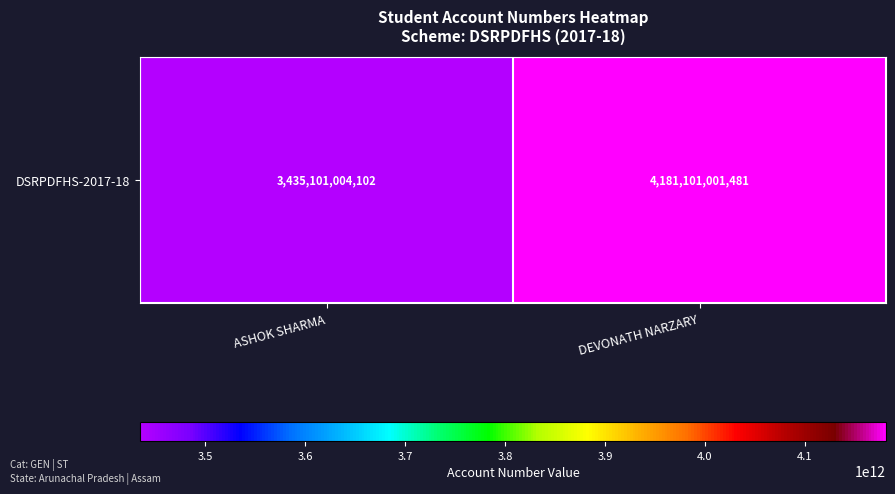

List the labels in order of value, largest first.

DEVONATH NARZARY, ASHOK SHARMA